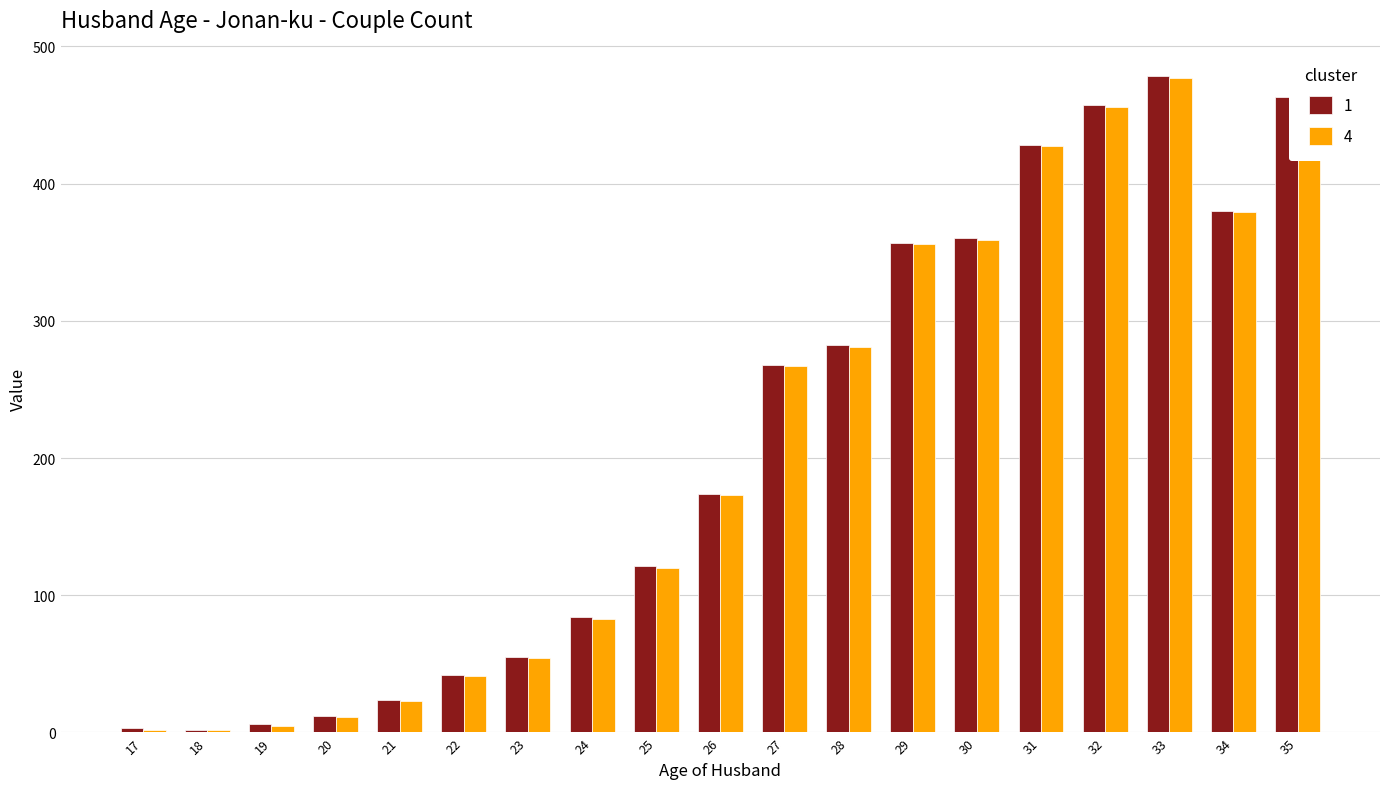

How many bars are there in total?

38